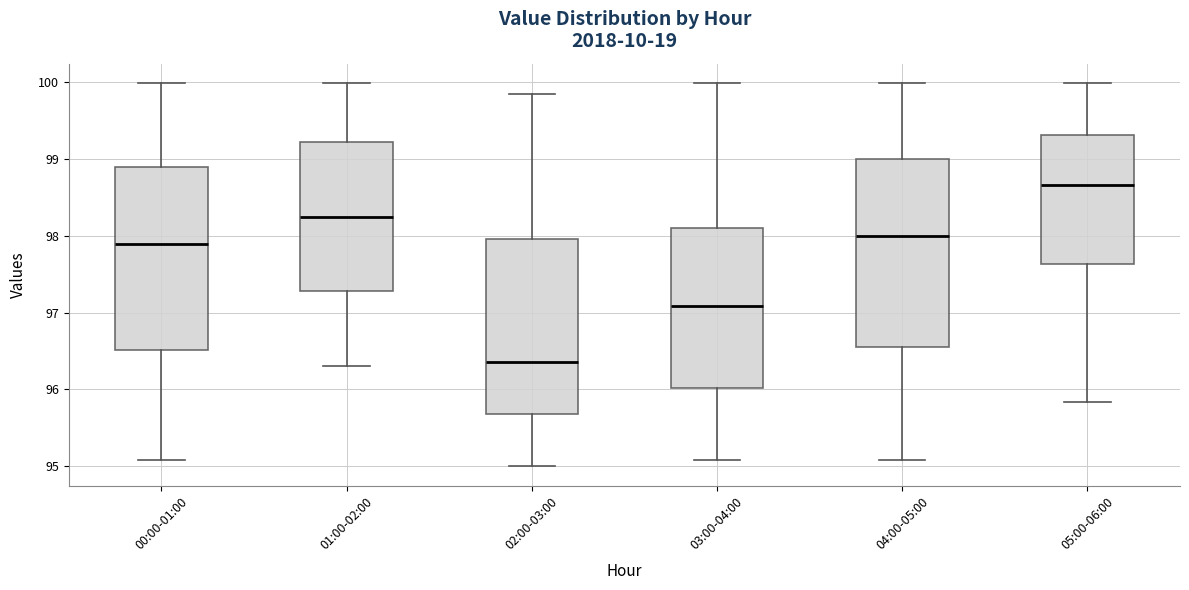

Reading left to right, read every box against the y-axis: the position of its median line, the range the box covers, and the ends of its whiskers. The values are not printed on the chart, so give them approximately, as read against the axis.

00:00-01:00: median 97.9, box 96.5 to 98.9, whiskers 95.1 to 100.0
01:00-02:00: median 98.3, box 97.3 to 99.2, whiskers 96.3 to 100.0
02:00-03:00: median 96.4, box 95.7 to 98.0, whiskers 95.0 to 99.9
03:00-04:00: median 97.1, box 96.0 to 98.1, whiskers 95.1 to 100.0
04:00-05:00: median 98.0, box 96.6 to 99.0, whiskers 95.1 to 100.0
05:00-06:00: median 98.7, box 97.6 to 99.3, whiskers 95.8 to 100.0